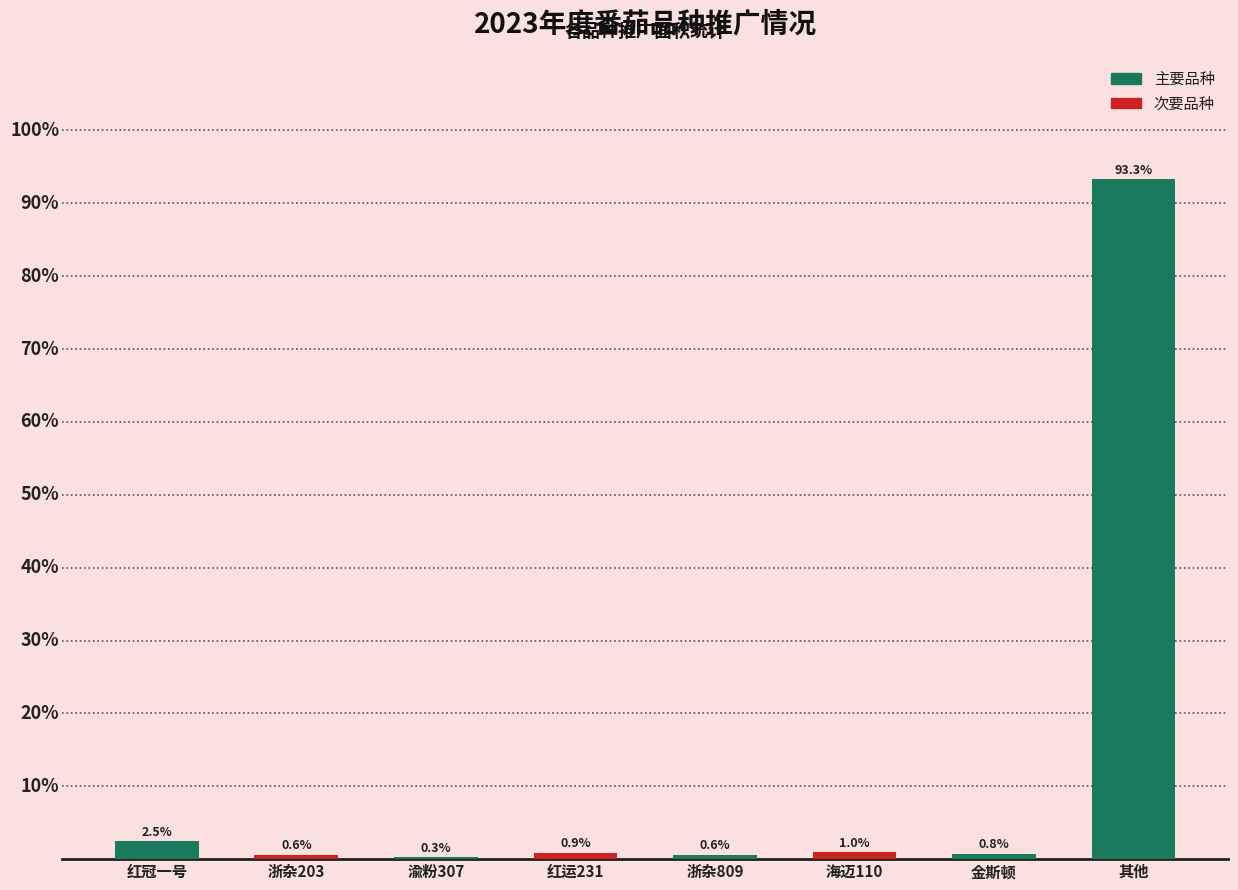

Are the bars horizontal?

No